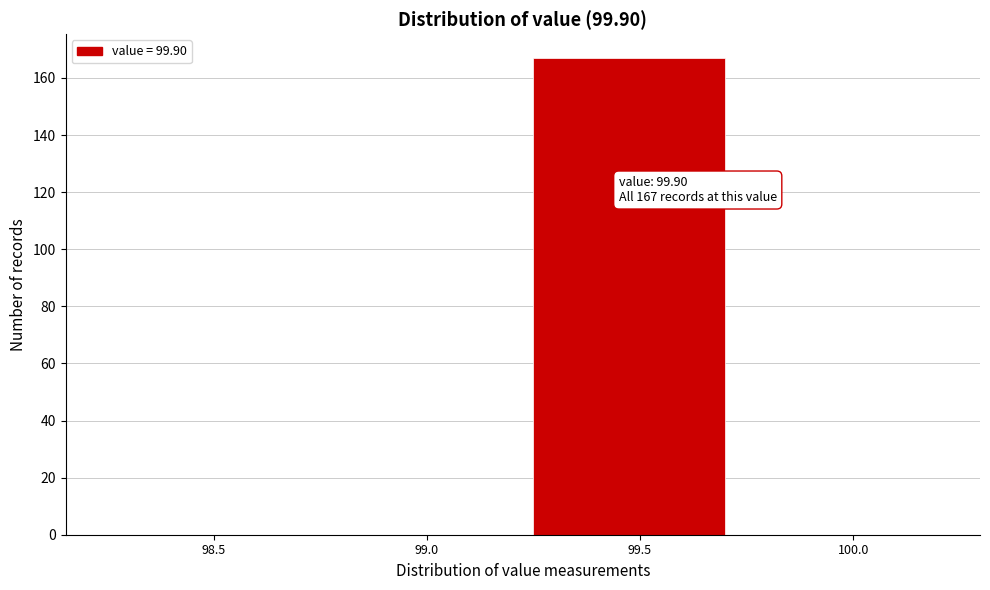

Reading right to left, what are all the values shown in this chart?

100.0=0	99.5=167	99.0=0	98.5=0